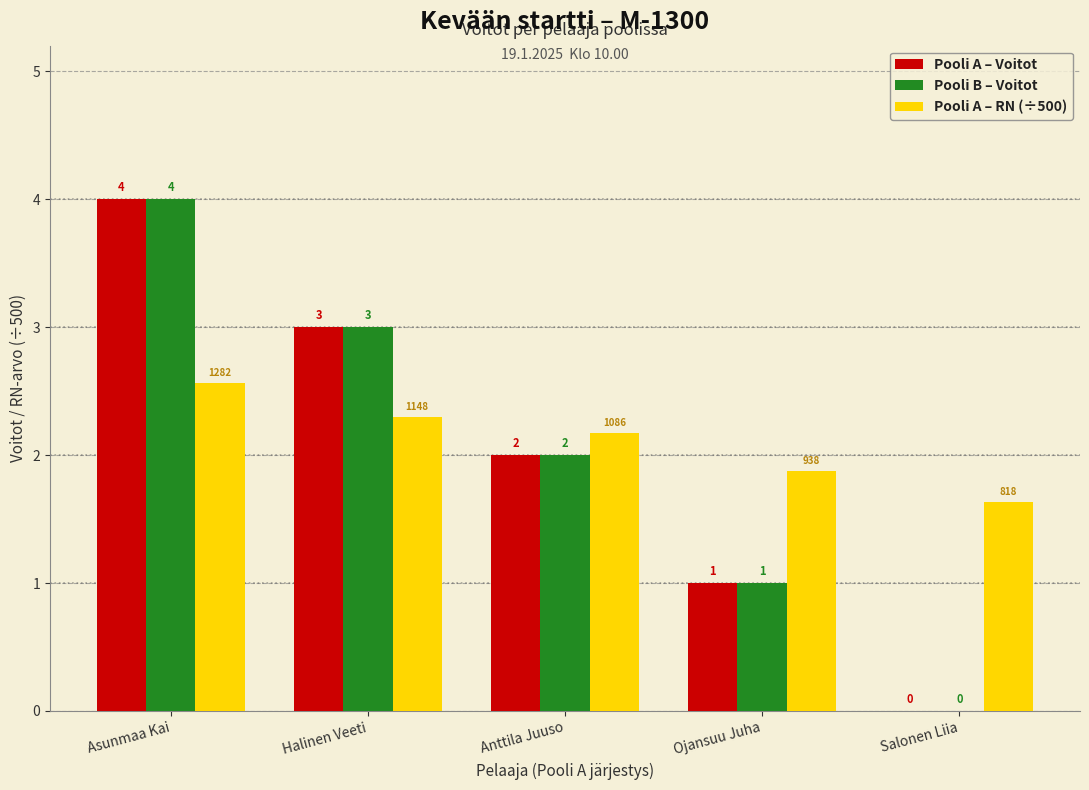

How many positive values does the Pooli B – Voitot series have?

4